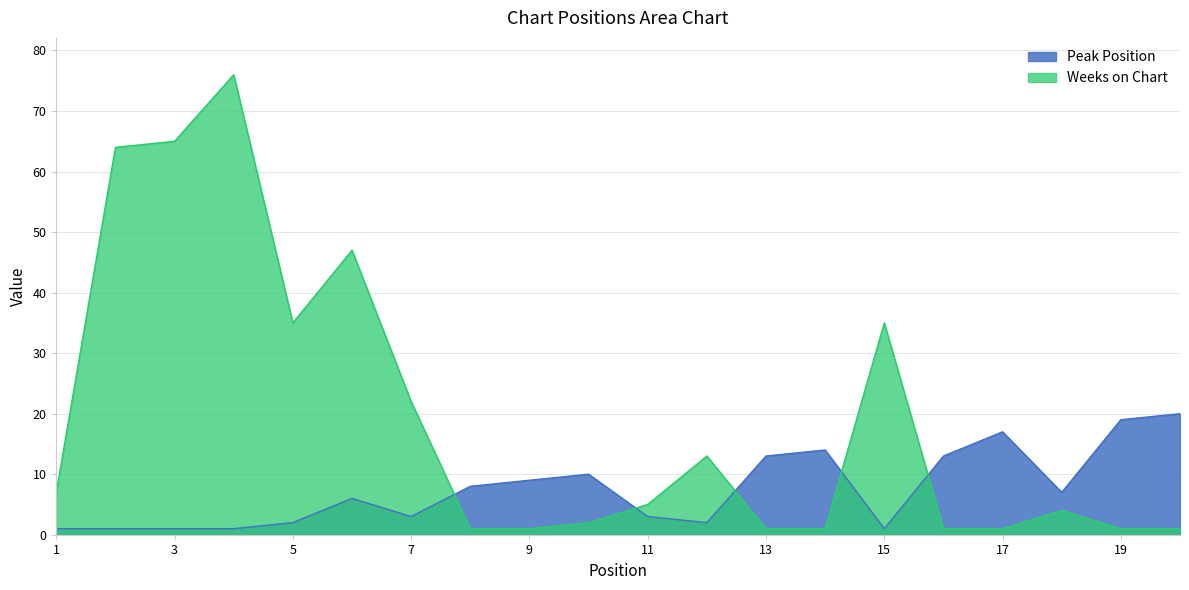

What are all the series names shown in the legend?

Peak Position, Weeks on Chart